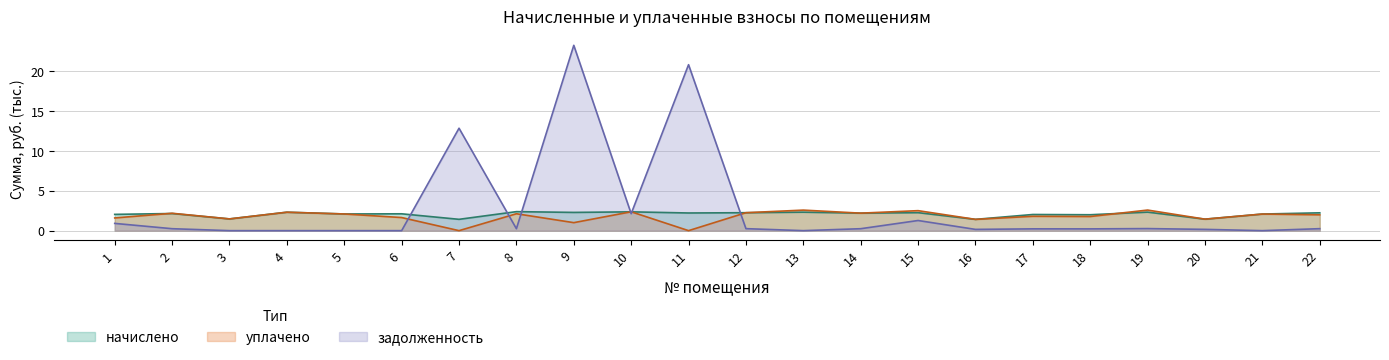

Reading left to right, what are all the values shown in this chart?

начислено: 1=2.0	2=2.1	3=1.5	4=2.3	5=2.1	6=2.1	7=1.4	8=2.4	9=2.3	10=2.4	11=2.2	12=2.2	13=2.3	14=2.2	15=2.2	16=1.4	17=2.0	18=2.0	19=2.3	20=1.4	21=2.1	22=2.2
уплачено: 1=1.6	2=2.2	3=1.5	4=2.3	5=2.1	6=1.6	7=0.0	8=2.1	9=1.0	10=2.4	11=0.0	12=2.2	13=2.6	14=2.2	15=2.5	16=1.4	17=1.8	18=1.8	19=2.6	20=1.4	21=2.1	22=2.0
задолженность: 1=0.9	2=0.2	3=0.0	4=0.0	5=0.0	6=0.0	7=12.8	8=0.2	9=23.2	10=2.1	11=20.7	12=0.2	13=0.0	14=0.2	15=1.3	16=0.2	17=0.2	18=0.2	19=0.3	20=0.2	21=0.0	22=0.2